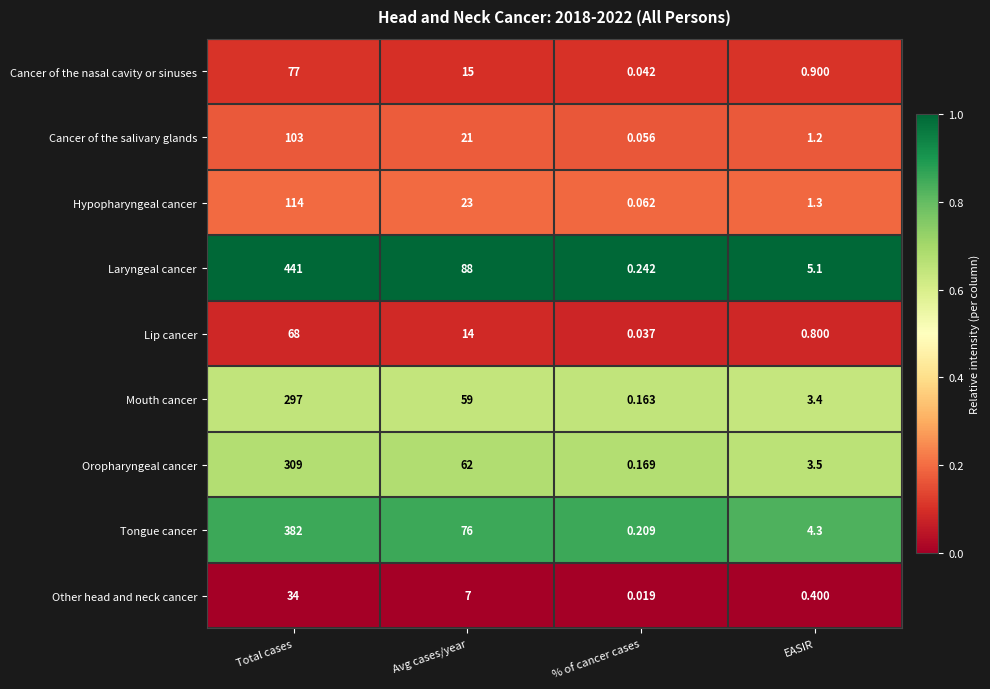

What is the total value across all series at % of cancer cases?

1.0